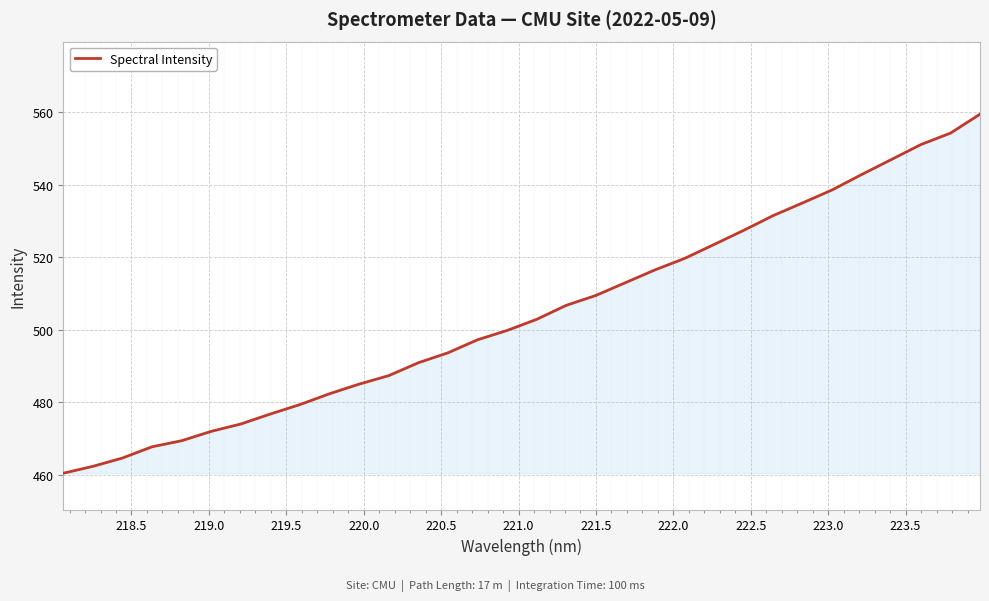

Reading left to right, transcribe all the data shown in this chart.

460.5	462.4	464.7	467.8	469.4	472.0	474.0	476.8	479.4	482.4	485.0	487.4	490.9	493.7	497.3	499.8	502.9	506.7	509.5	513.0	516.5	519.7	523.5	527.4	531.5	535.0	538.6	542.8	546.9	551.1	554.2	559.4